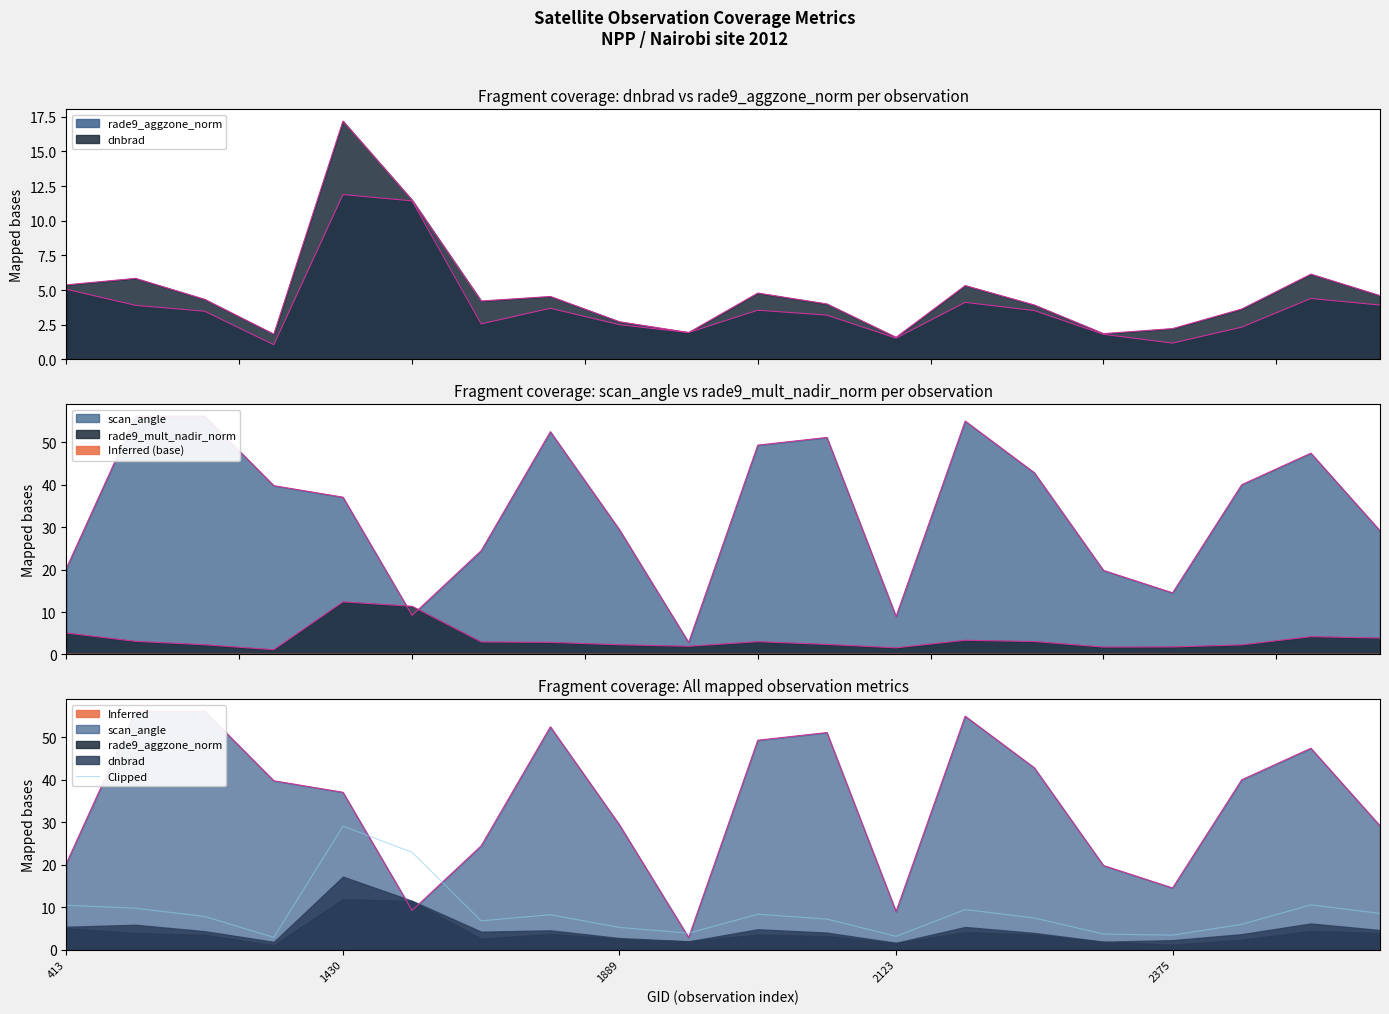

What is the difference between the values at 10 and 17?

2.4